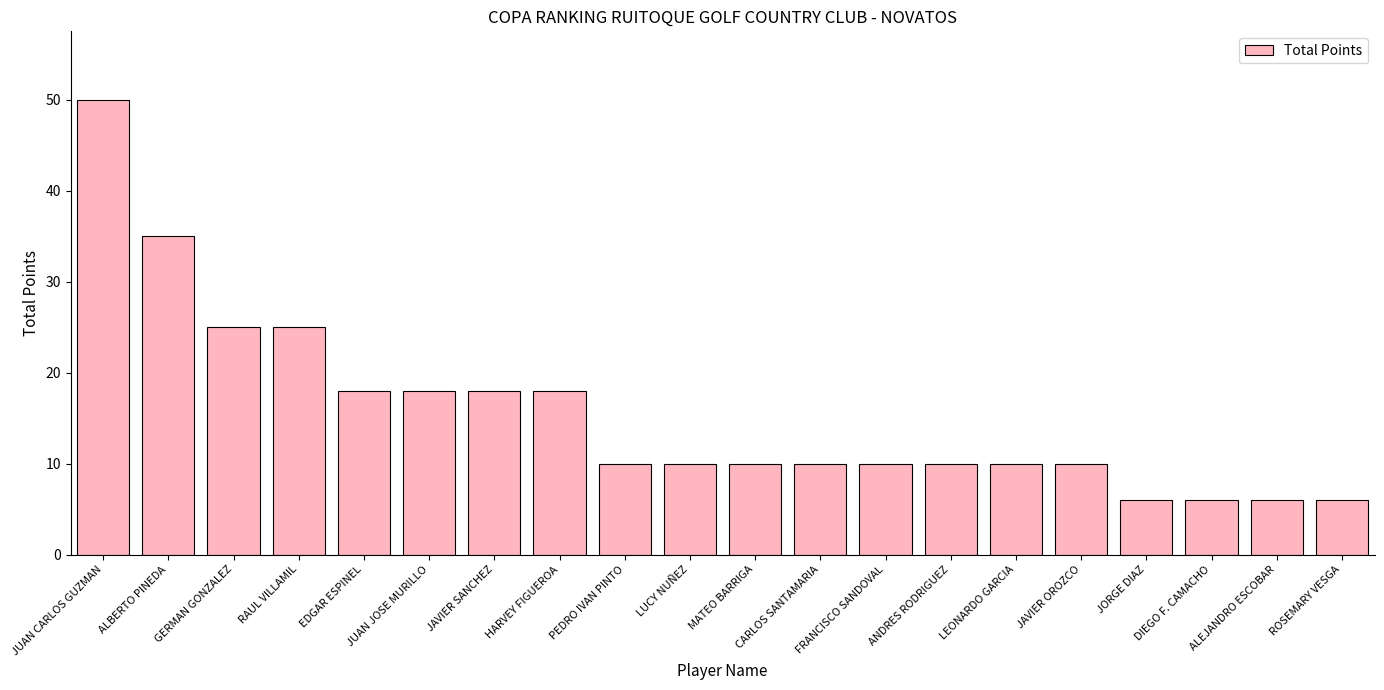

What is the value of the 18th bar from the left?

6